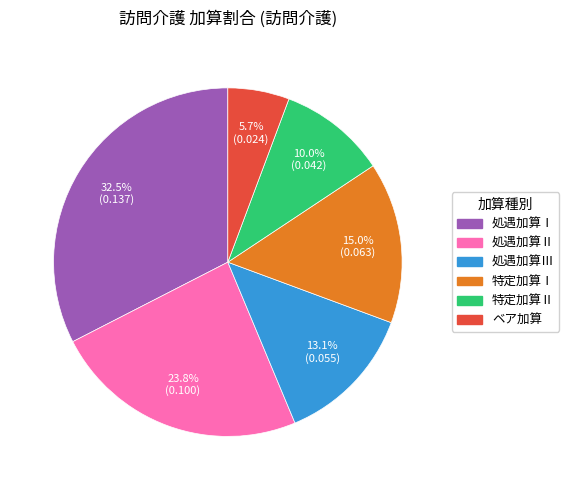

Rank the categories by value from highest to lowest.

処遇加算Ⅰ, 処遇加算Ⅱ, 特定加算Ⅰ, 処遇加算Ⅲ, 特定加算Ⅱ, ベア加算